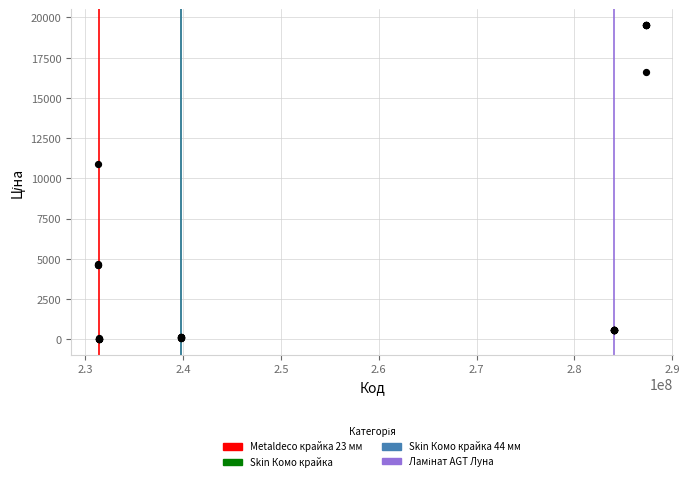

What Y value in the scatter plot is closest to 9779?

10896.3